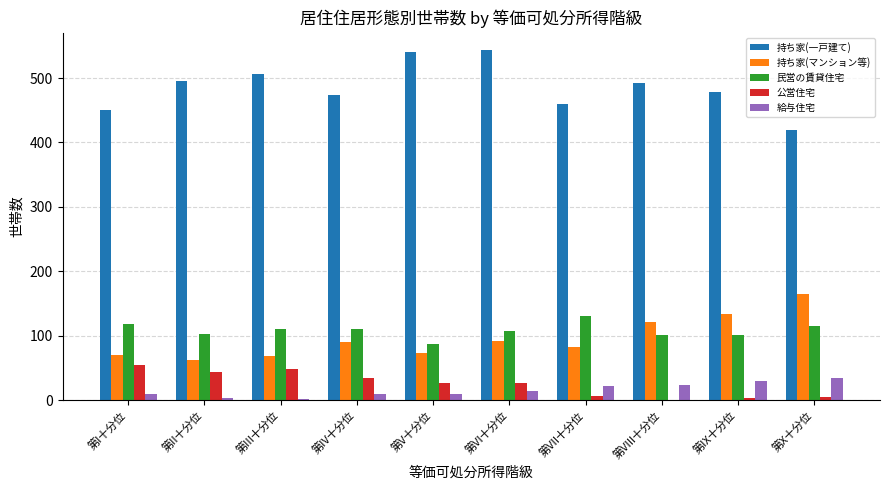

Is it true that 民営の賃貸住宅 equals 110 at 第IV十分位?

True